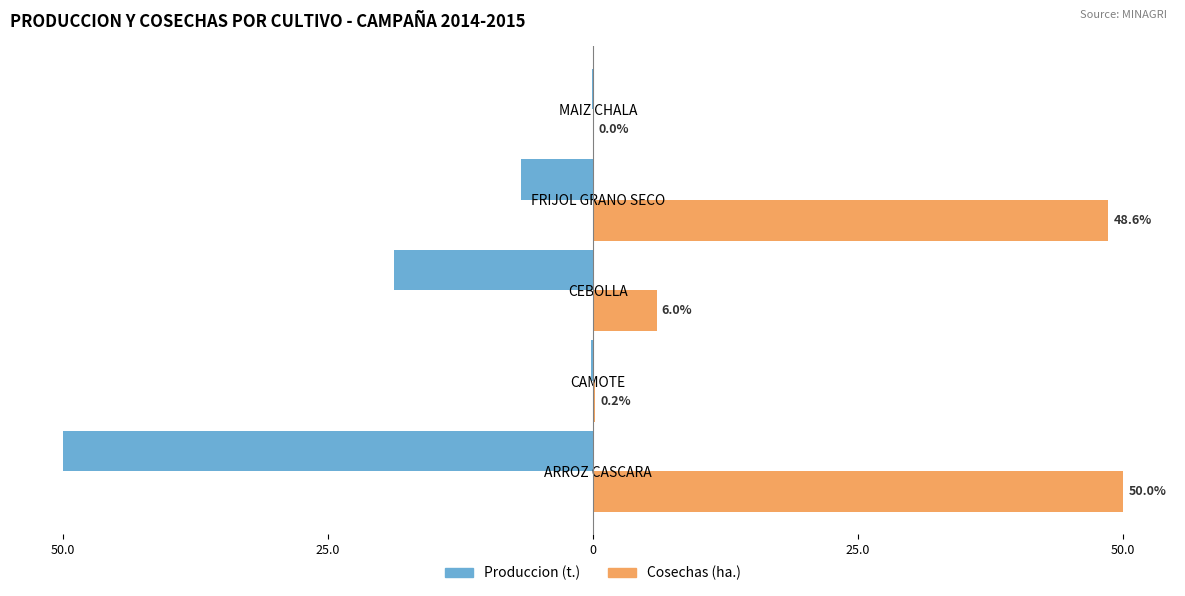

What are all the series names shown in the legend?

Produccion (t.), Cosechas (ha.)